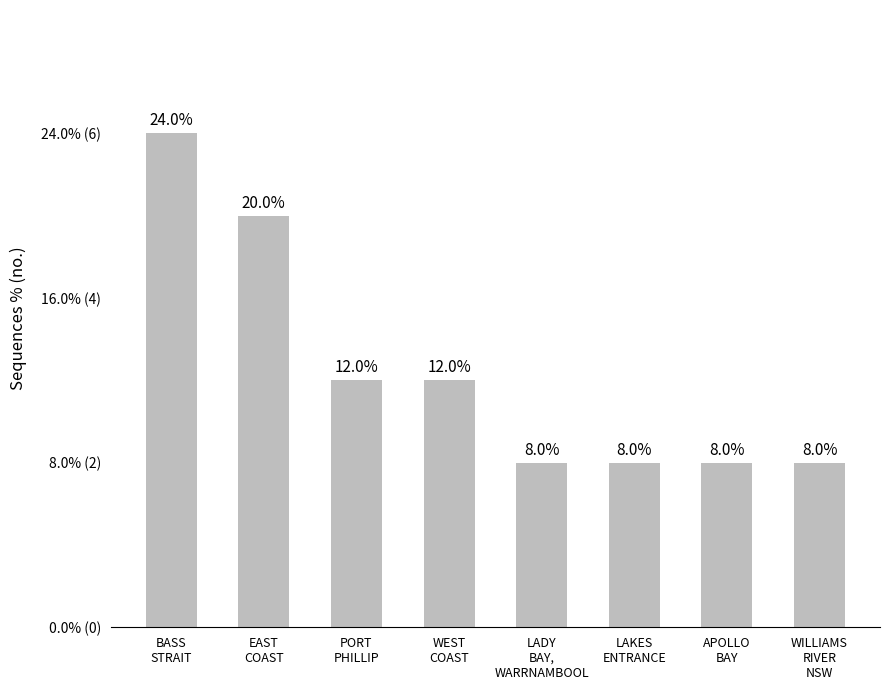

The chart shows a value of 3 at LAKES
ENTRANCE. True or false?

False